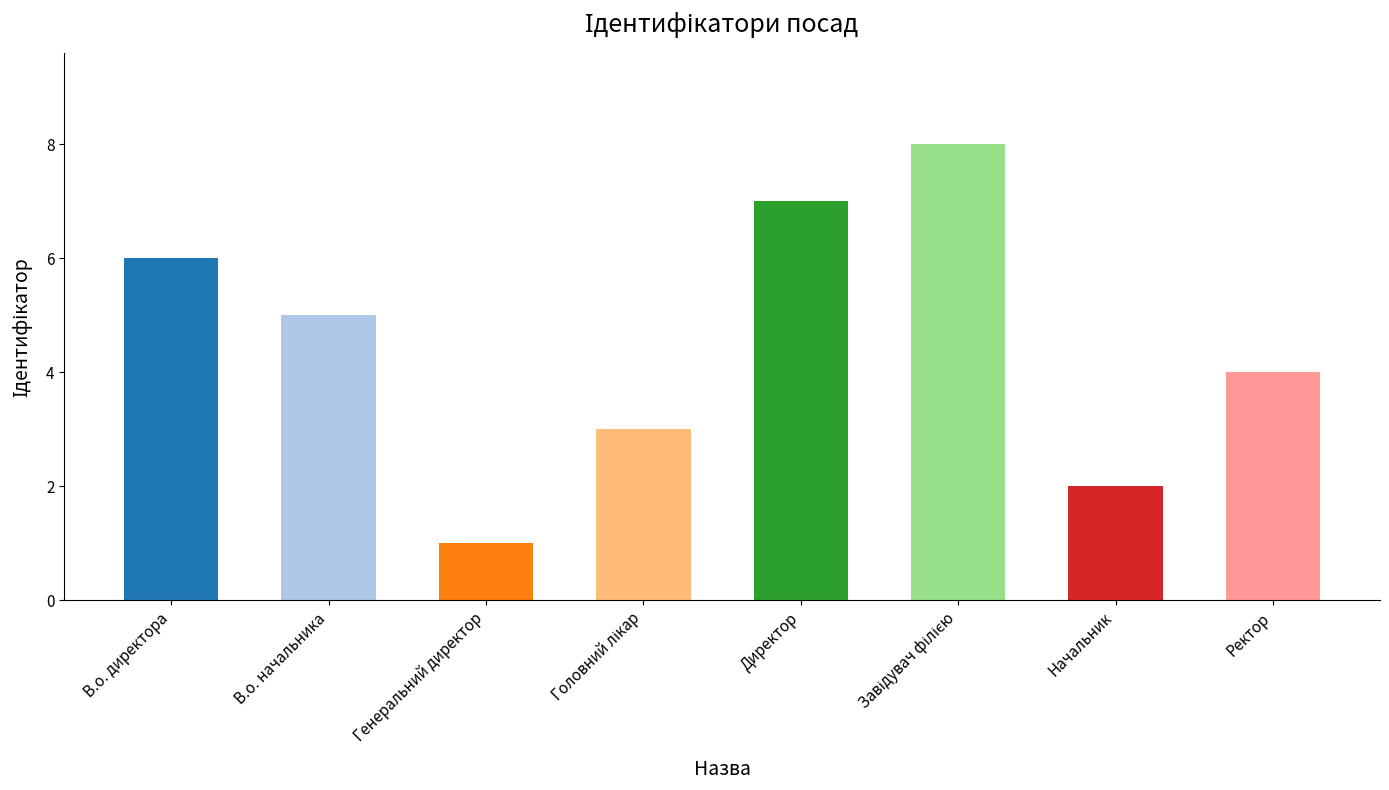

What is the sum of all values?

36